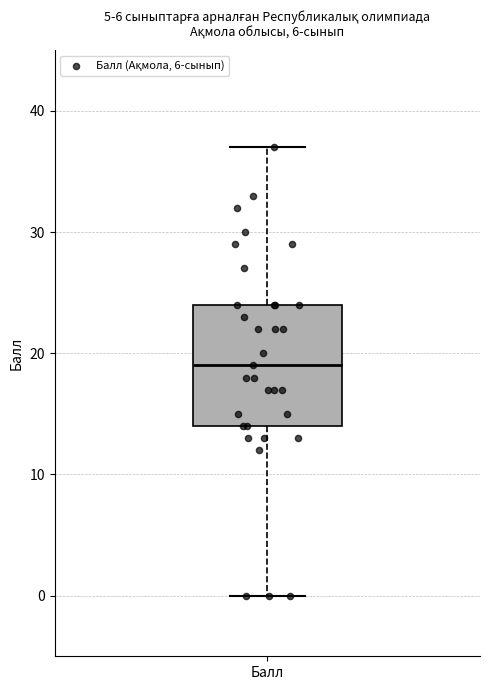

Read this box plot against the y-axis: the position of the median line, the range covered by the box, and the ends of both whiskers. The values are not printed on the chart, so give them approximately, as read against the axis.

median 19, box 14 to 24, whiskers 0 to 37